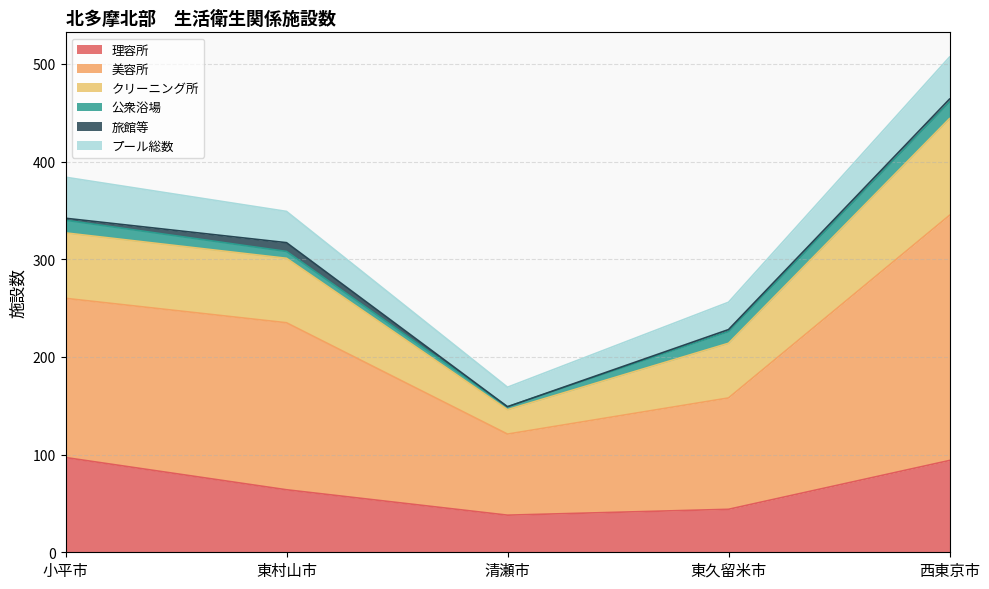

What is the difference between the highest and lowest values at 小平市?

161